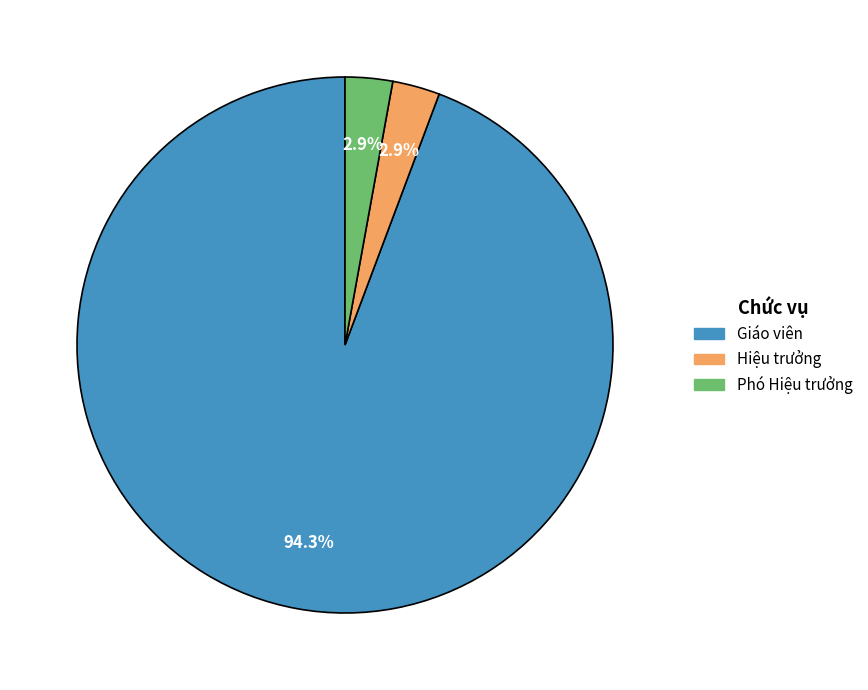

Which category accounts for the majority?

Giáo viên